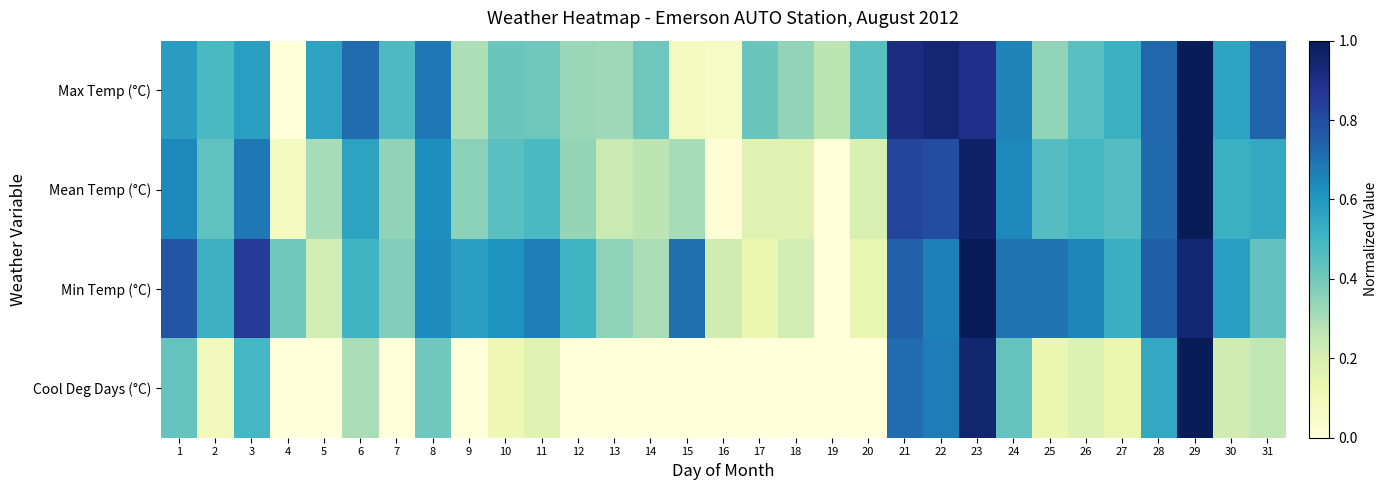

Which series has the largest range (max minus min)?

Max Temp (°C)